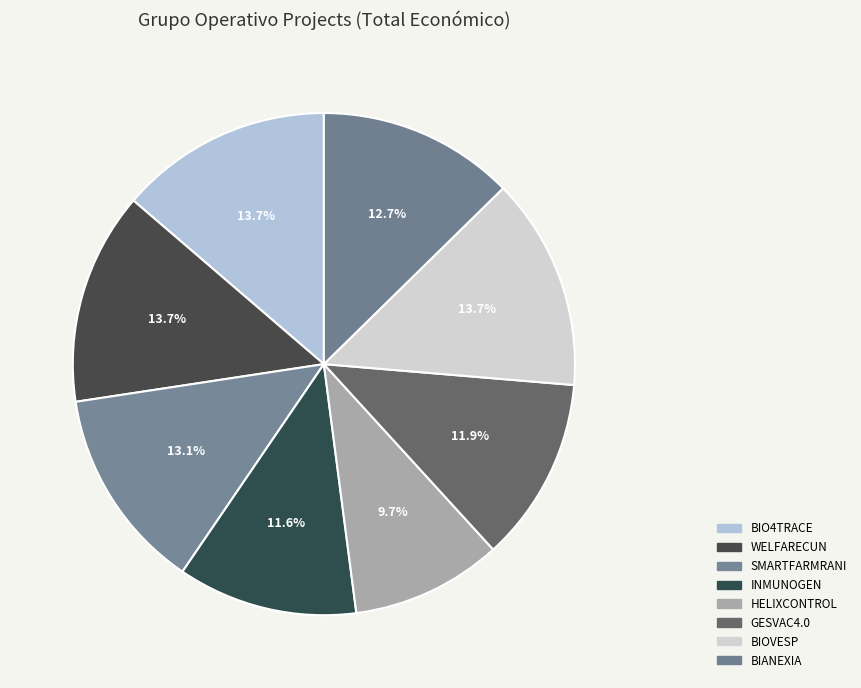

How many slices are in this pie chart?

8